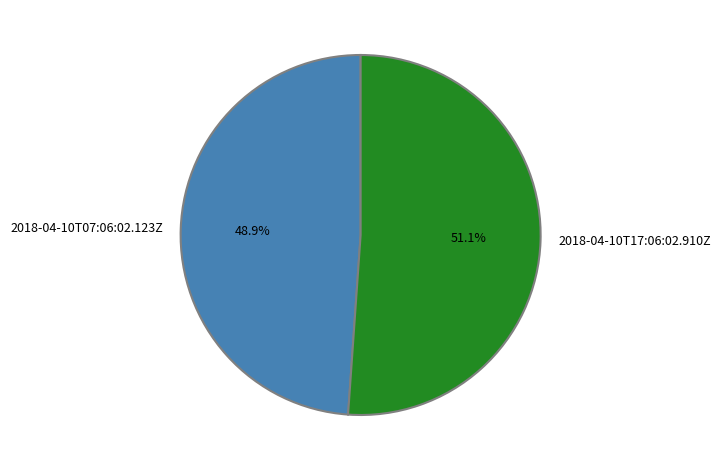

Which has a higher value, 2018-04-10T07:06:02.123Z or 2018-04-10T17:06:02.910Z?

2018-04-10T17:06:02.910Z